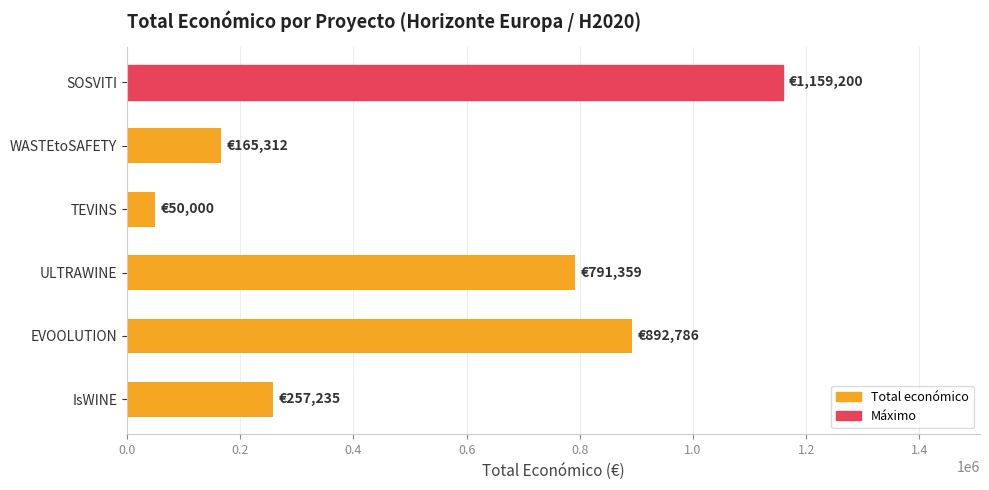

Approximately how many times larger is the value at IsWINE compared to WASTEtoSAFETY?

1.6